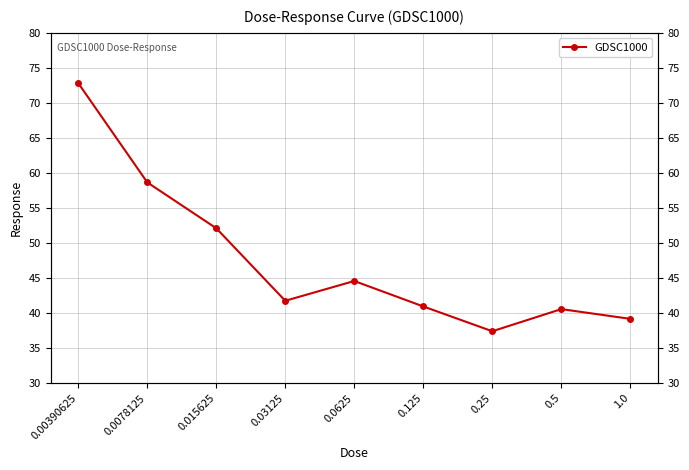

What position from the right is 0.125?

4